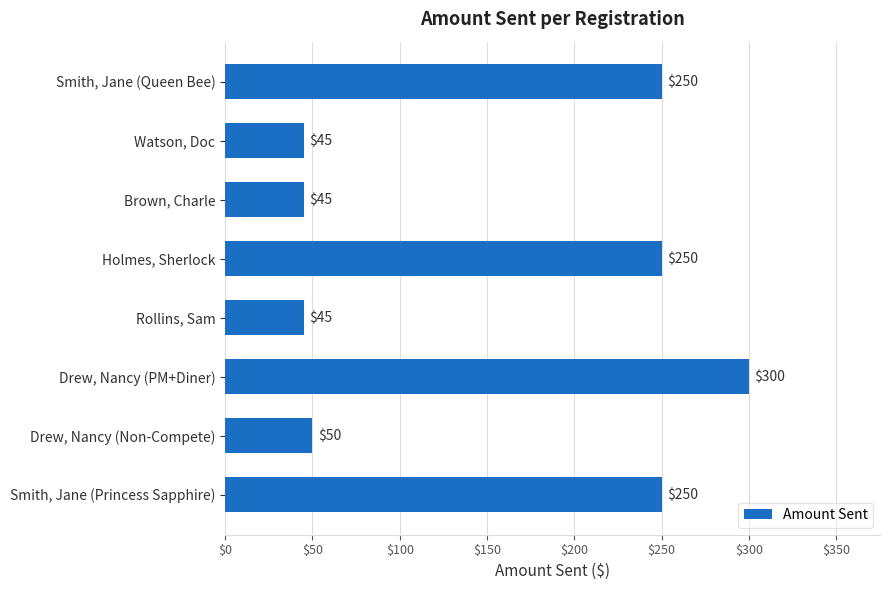

Reading bottom to top, what are all the values shown in this chart?

250	50	300	45	250	45	45	250